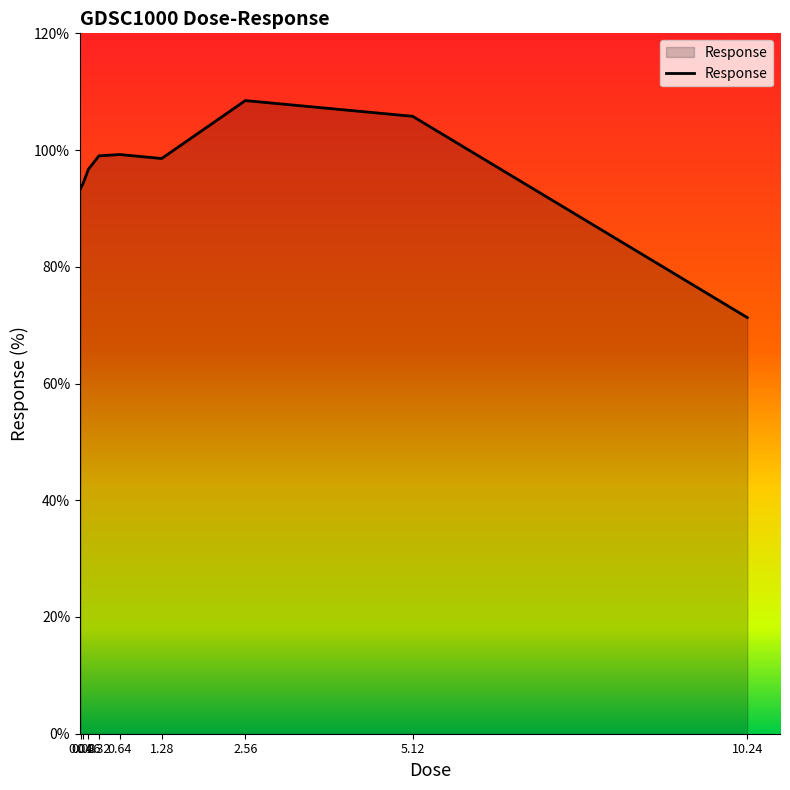

What is the difference between the maximum and minimum values?

37.2